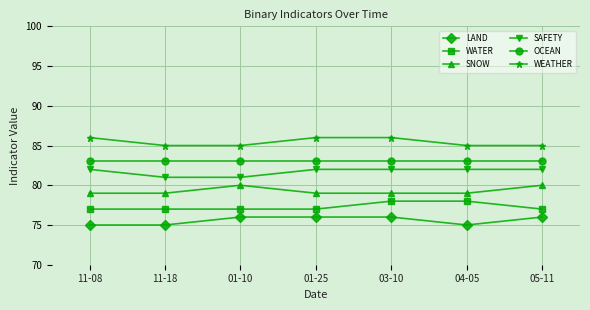

Does the chart display data point markers on the line(s)?

Yes